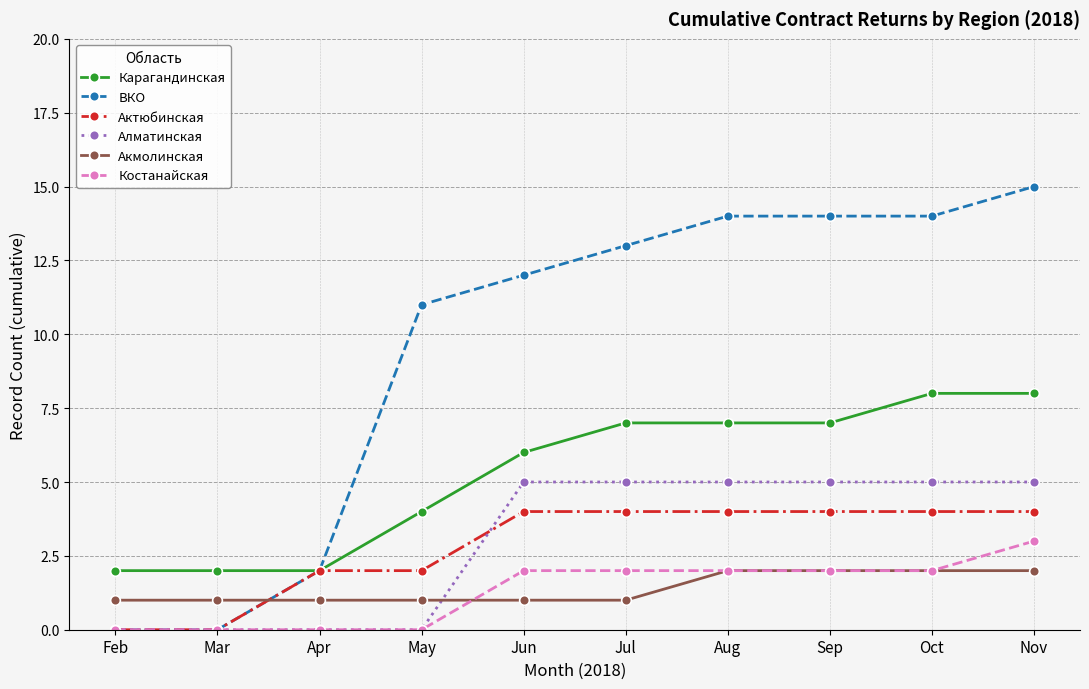

Is the value of Актюбинская at Oct greater than the value of Карагандинская at Apr?

Yes